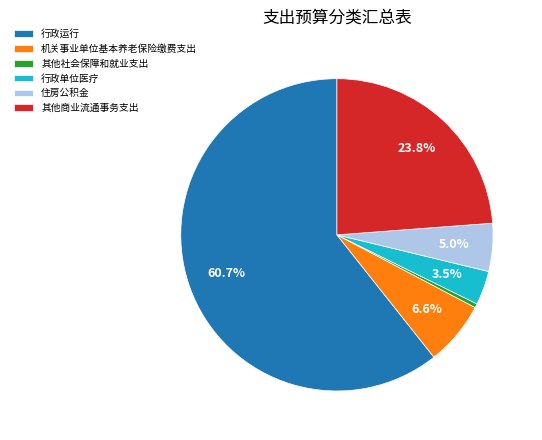

What percentage do 住房公积金 and 行政单位医疗 together represent?

8.5%